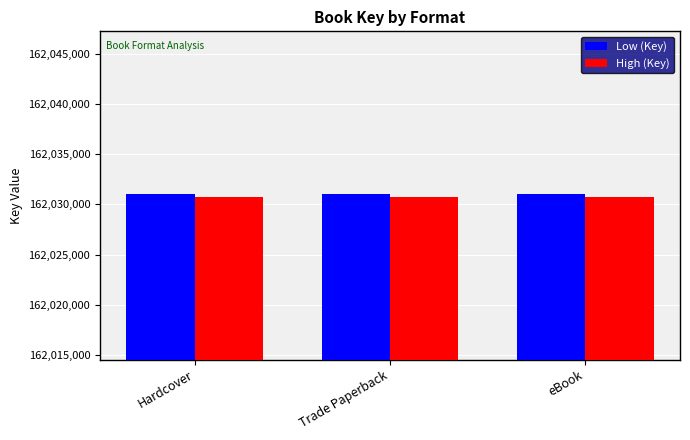

What value does the Low (Key) series have at Trade Paperback?

162031009